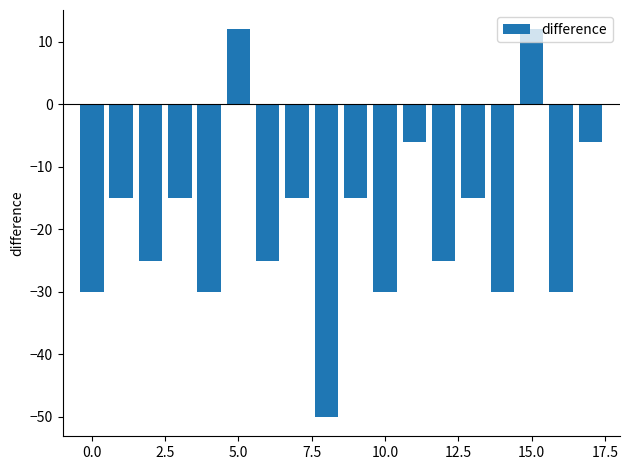

What is the difference between the maximum and minimum values?

62